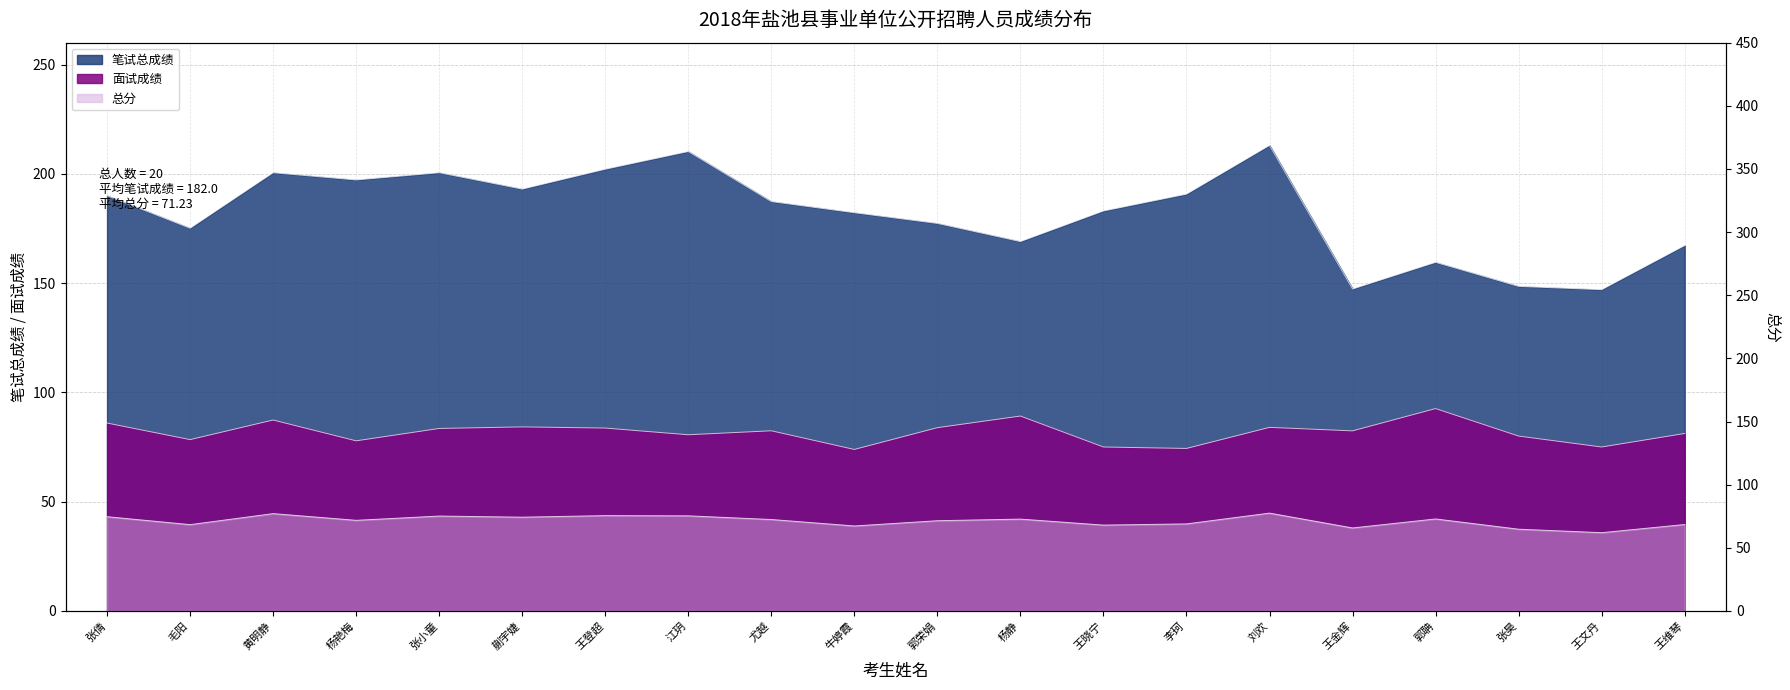

True or false: 面试成绩 and 笔试总成绩 cross at least once.

False